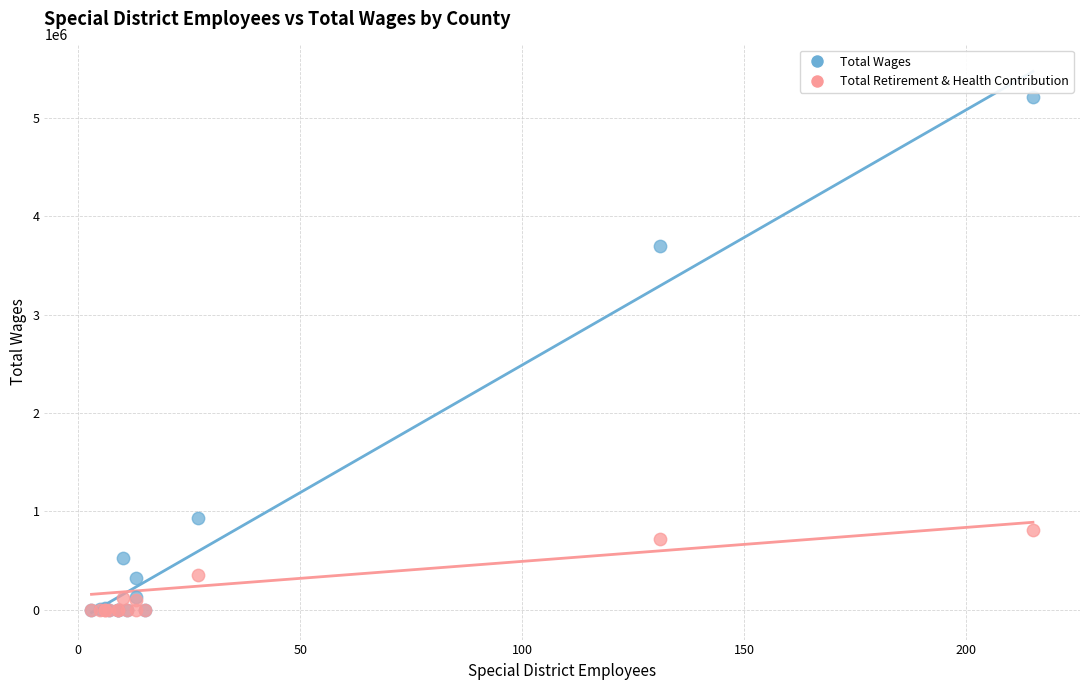

In the Total Wages series, what Y value is closest to 2604927?

3700104